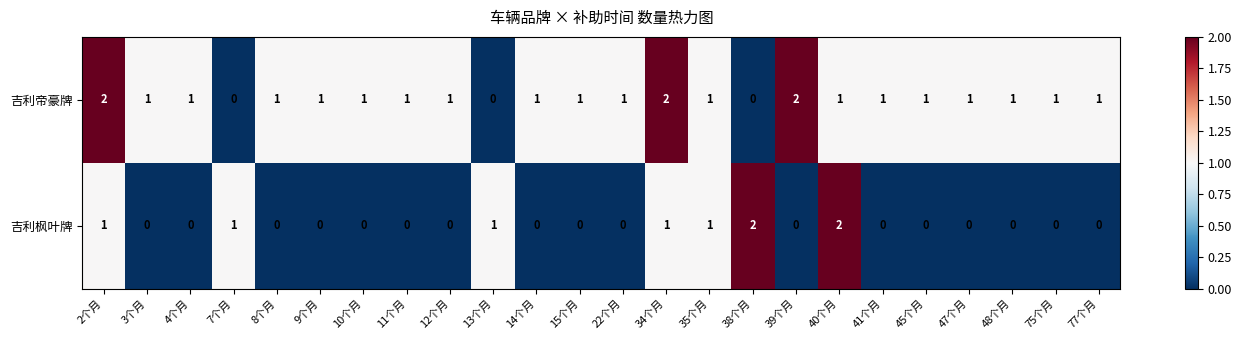

Which series has the largest total across all categories?

吉利帝豪牌